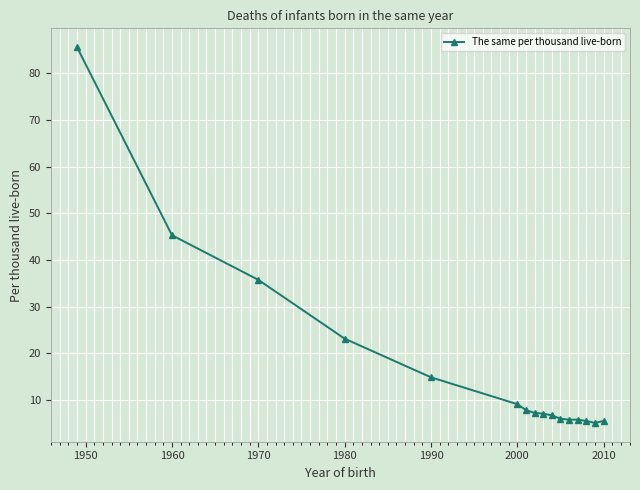

What is the smallest value displayed?

5.1